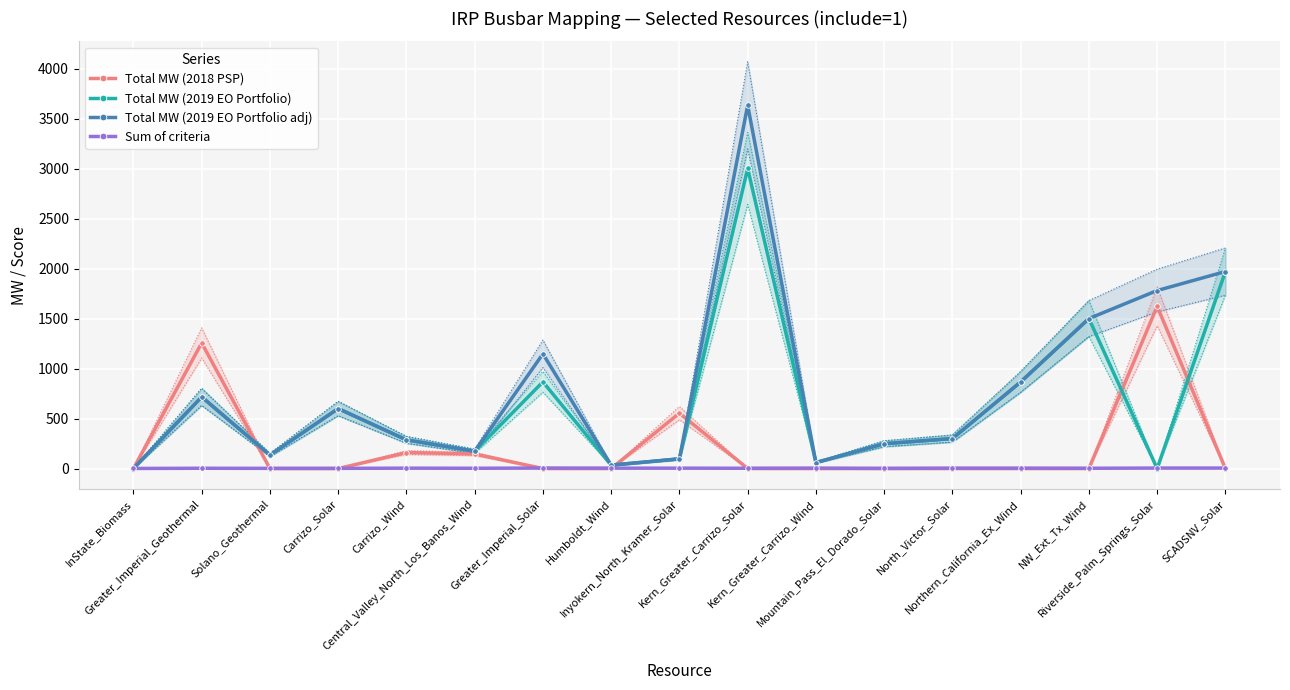

At Humboldt_Wind, list the series in order from smallest to largest.

Total MW (2018 PSP), Sum of criteria, Total MW (2019 EO Portfolio), Total MW (2019 EO Portfolio adj)